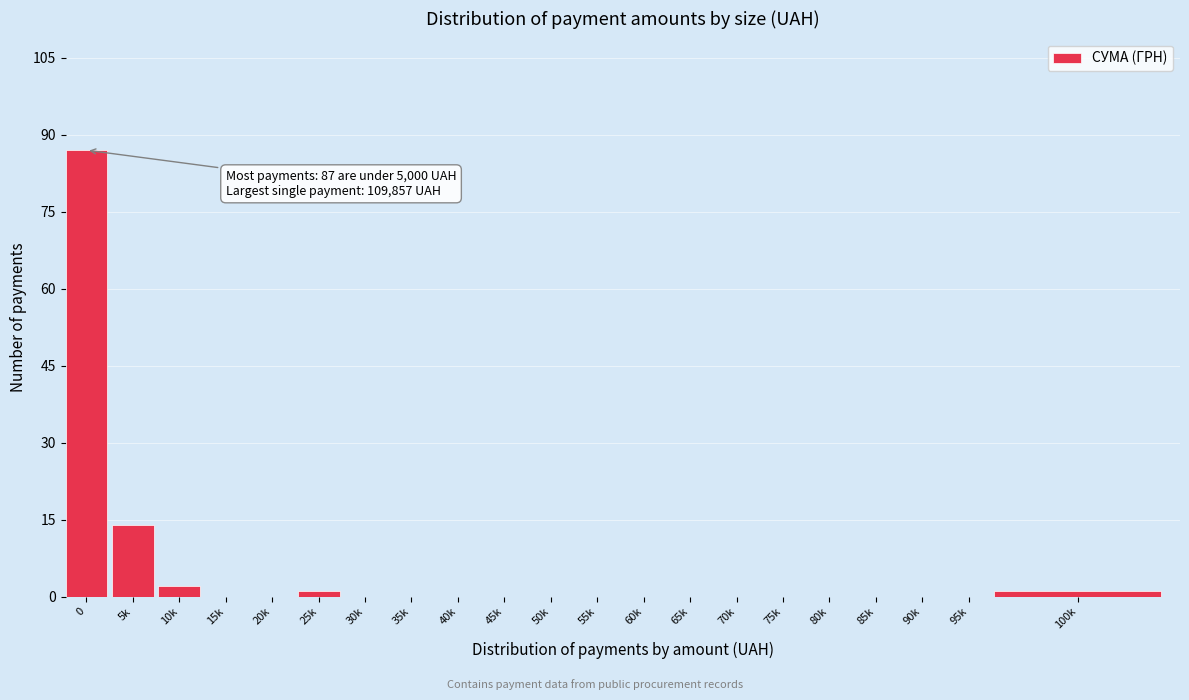

Reading right to left, what are all the values shown in this chart?

100k=1	95k=0	90k=0	85k=0	80k=0	75k=0	70k=0	65k=0	60k=0	55k=0	50k=0	45k=0	40k=0	35k=0	30k=0	25k=1	20k=0	15k=0	10k=2	5k=14	0=87